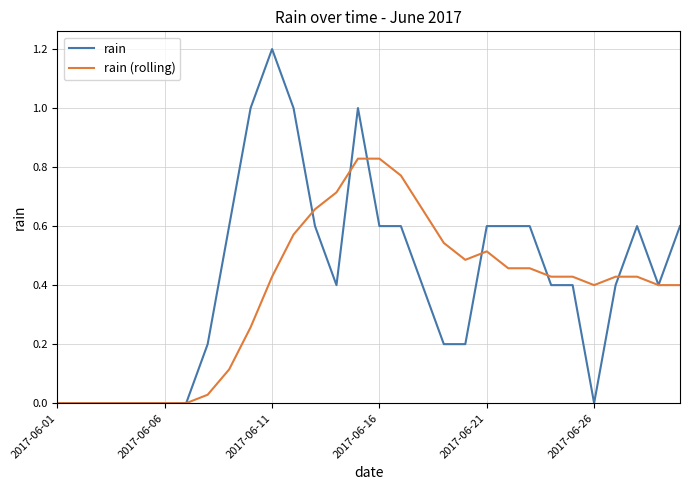

List the series in order of their peak value, lowest first.

rain (rolling), rain